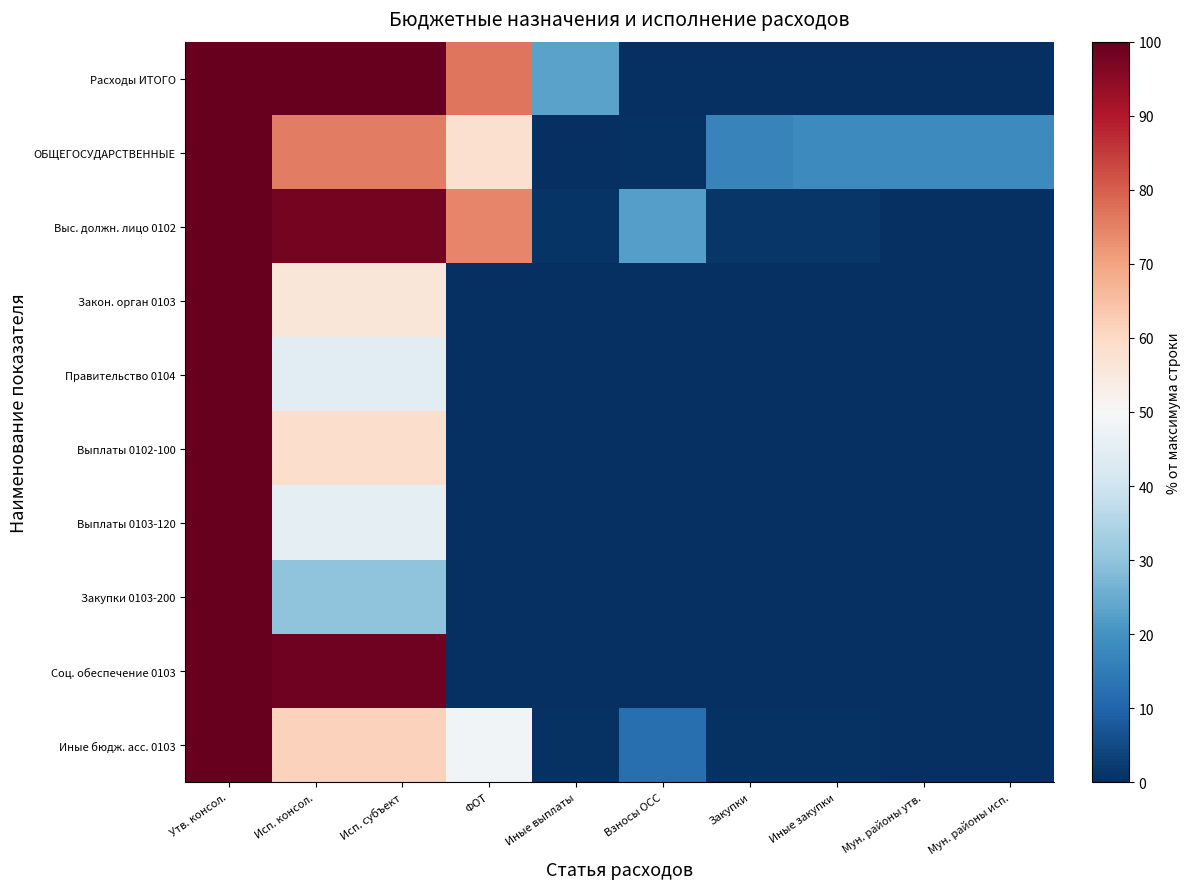

Reading right to left, what are all the values shown in this chart?

Расходы ИТОГО: Мун. районы исп.=0.0	Мун. районы утв.=0.0	Иные закупки=0.0	Закупки=0.0	Взносы ОСС=0.0	Иные выплаты=23.1	ФОТ=76.9	Исп. субъект=100.0	Исп. консол.=100.0	Утв. консол.=100.0
ОБЩЕГОСУДАРСТВЕННЫЕ: Мун. районы исп.=18.0	Мун. районы утв.=18.0	Иные закупки=18.0	Закупки=16.7	Взносы ОСС=0.8	Иные выплаты=0.1	ФОТ=58.0	Исп. субъект=75.6	Исп. консол.=75.6	Утв. консол.=100.0
Выс. должн. лицо 0102: Мун. районы исп.=0.0	Мун. районы утв.=0.0	Иные закупки=1.5	Закупки=1.5	Взносы ОСС=22.6	Иные выплаты=0.9	ФОТ=74.5	Исп. субъект=98.0	Исп. консол.=98.0	Утв. консол.=100.0
Закон. орган 0103: Мун. районы исп.=0.0	Мун. районы утв.=0.0	Иные закупки=0.0	Закупки=0.0	Взносы ОСС=0.0	Иные выплаты=0.0	ФОТ=0.0	Исп. субъект=55.9	Исп. консол.=55.9	Утв. консол.=100.0
Правительство 0104: Мун. районы исп.=0.0	Мун. районы утв.=0.0	Иные закупки=0.0	Закупки=0.0	Взносы ОСС=0.0	Иные выплаты=0.0	ФОТ=0.0	Исп. субъект=44.3	Исп. консол.=44.3	Утв. консол.=100.0
Выплаты 0102-100: Мун. районы исп.=0.0	Мун. районы утв.=0.0	Иные закупки=0.0	Закупки=0.0	Взносы ОСС=0.0	Иные выплаты=0.0	ФОТ=0.0	Исп. субъект=58.9	Исп. консол.=58.9	Утв. консол.=100.0
Выплаты 0103-120: Мун. районы исп.=0.0	Мун. районы утв.=0.0	Иные закупки=0.0	Закупки=0.0	Взносы ОСС=0.0	Иные выплаты=0.0	ФОТ=0.0	Исп. субъект=45.0	Исп. консол.=45.0	Утв. консол.=100.0
Закупки 0103-200: Мун. районы исп.=0.0	Мун. районы утв.=0.0	Иные закупки=0.0	Закупки=0.0	Взносы ОСС=0.0	Иные выплаты=0.0	ФОТ=0.0	Исп. субъект=29.8	Исп. консол.=29.8	Утв. консол.=100.0
Соц. обеспечение 0103: Мун. районы исп.=0.0	Мун. районы утв.=0.0	Иные закупки=0.0	Закупки=0.0	Взносы ОСС=0.0	Иные выплаты=0.0	ФОТ=0.0	Исп. субъект=98.6	Исп. консол.=98.6	Утв. консол.=100.0
Иные бюдж. асс. 0103: Мун. районы исп.=0.0	Мун. районы утв.=0.0	Иные закупки=0.5	Закупки=0.5	Взносы ОСС=12.4	Иные выплаты=0.4	ФОТ=48.8	Исп. субъект=61.5	Исп. консол.=61.5	Утв. консол.=100.0